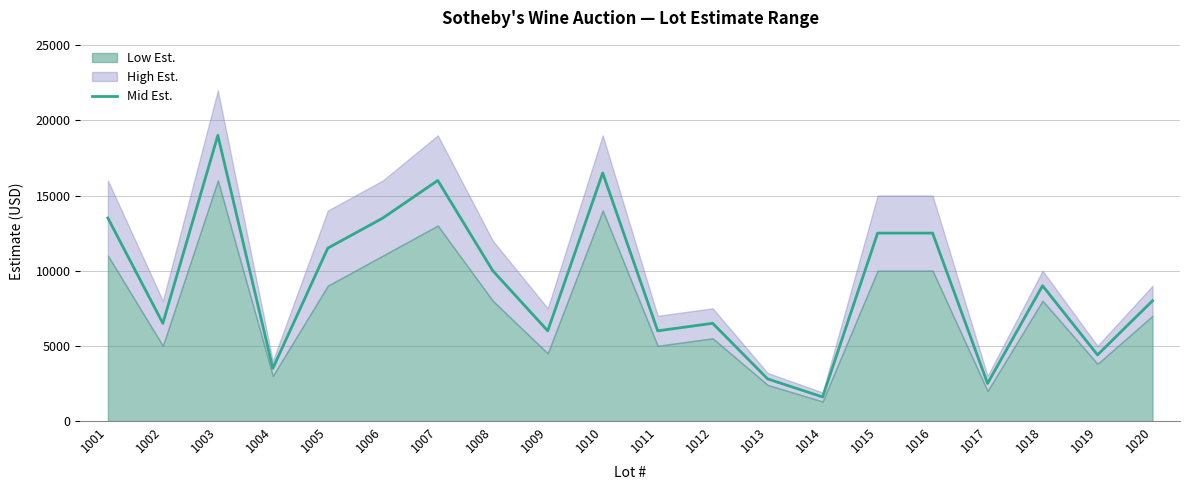

The chart shows a value of 3500 at 1004. True or false?

True